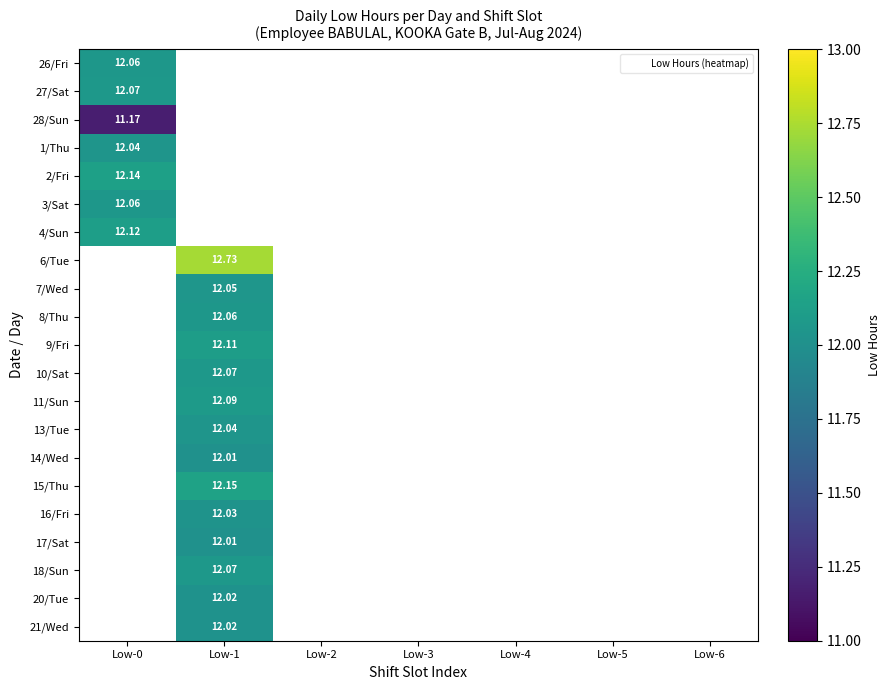

At how many categories does at least one series exceed 11?

2